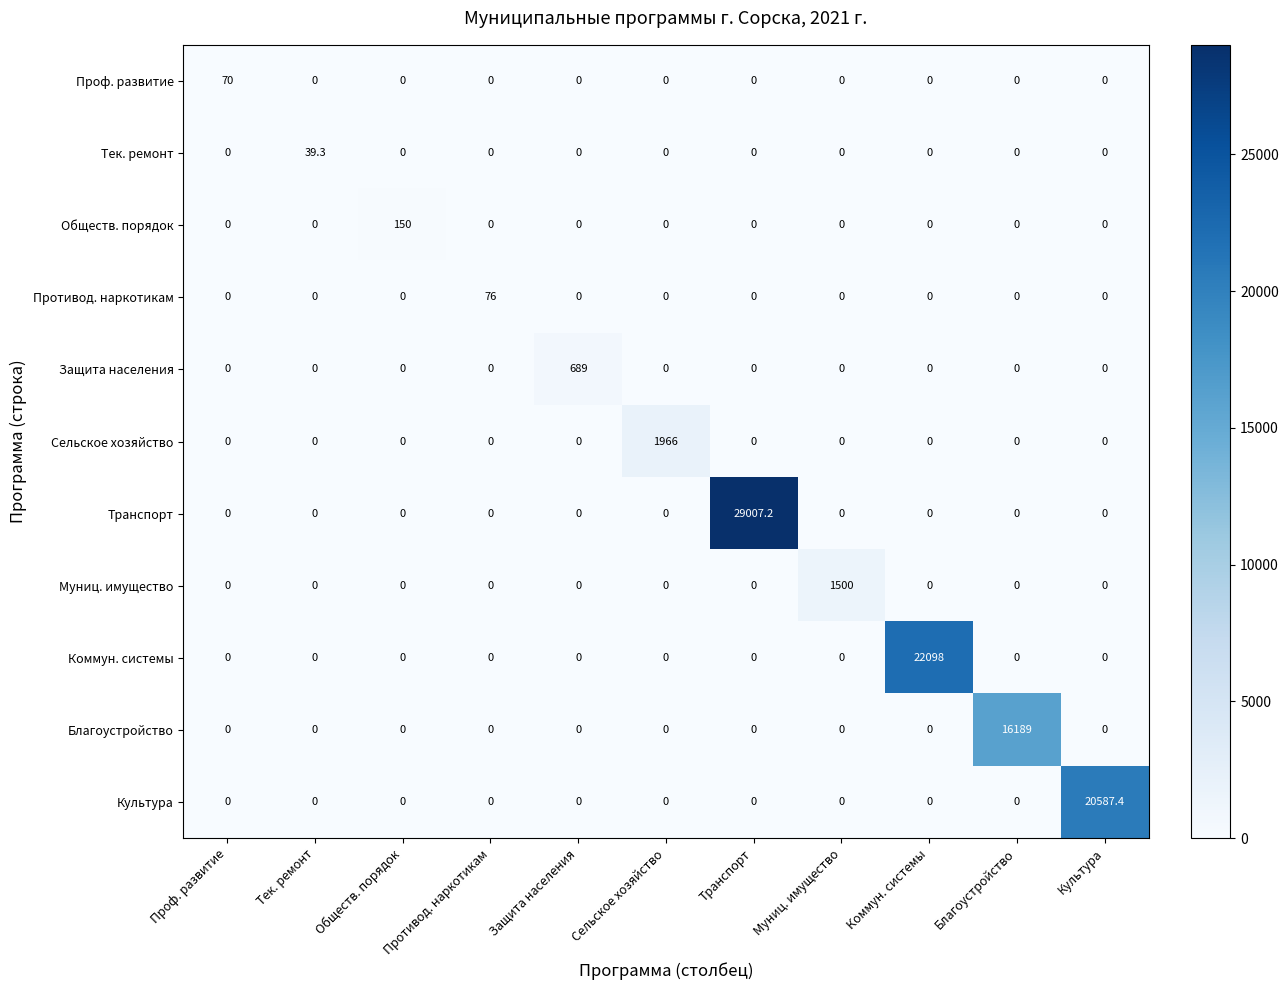

How many categories are shown in the chart?

11